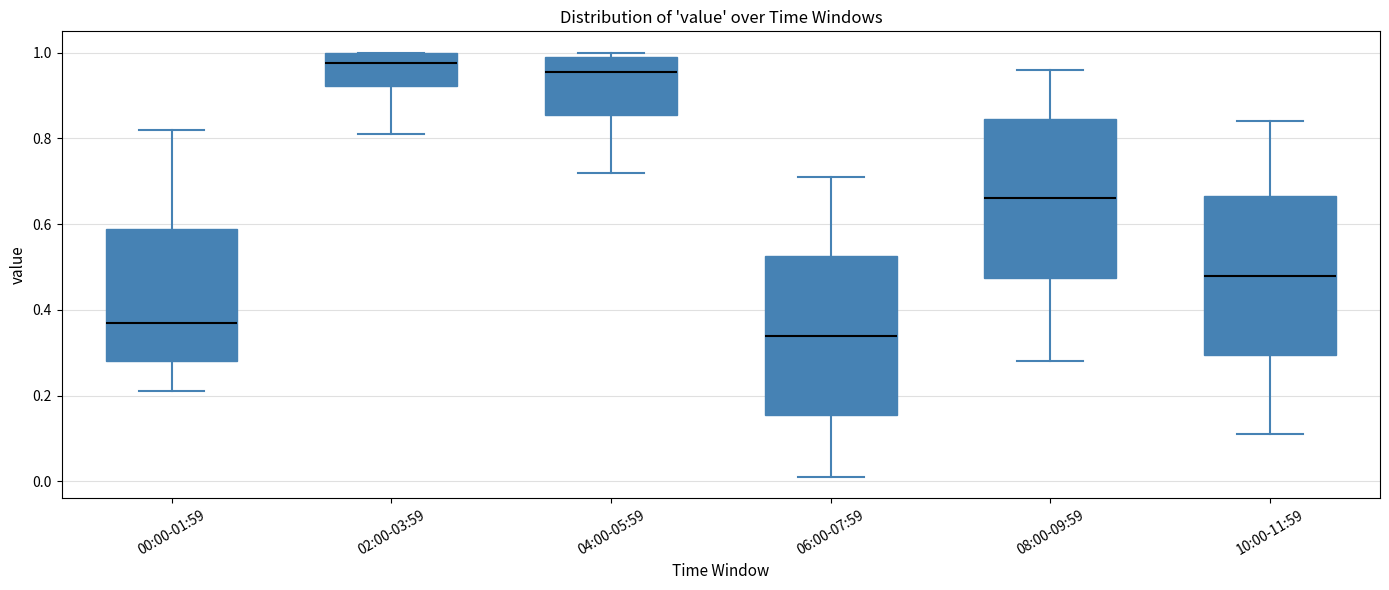

Which box has the highest median line?

02:00-03:59